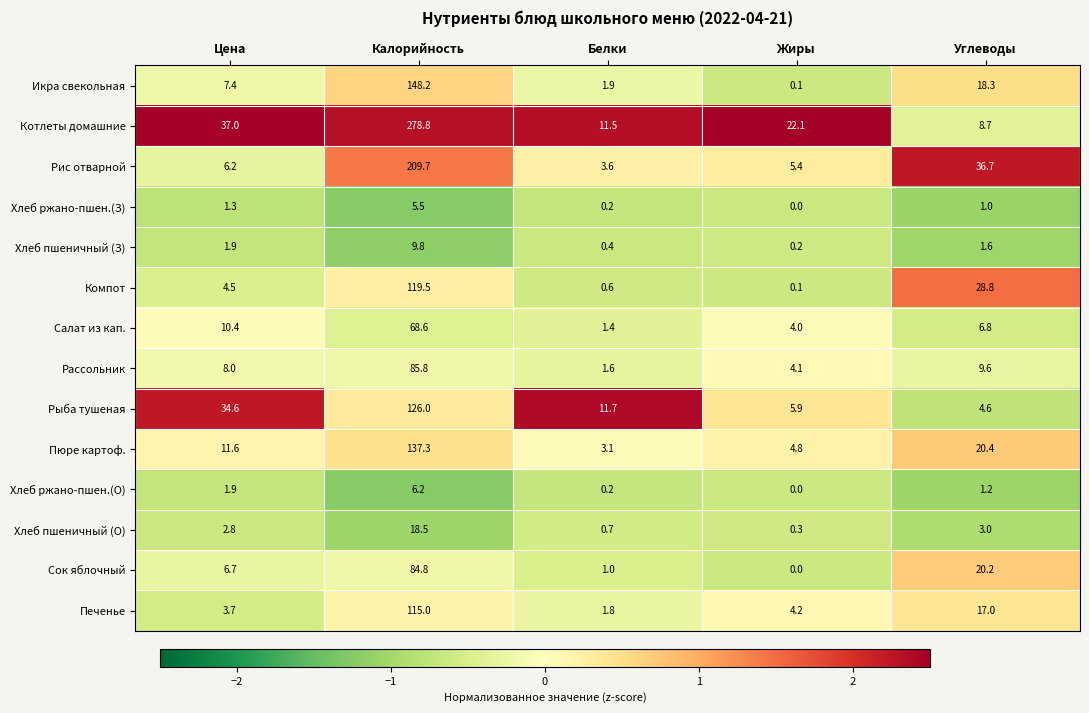

How many categories are shown in the chart?

5